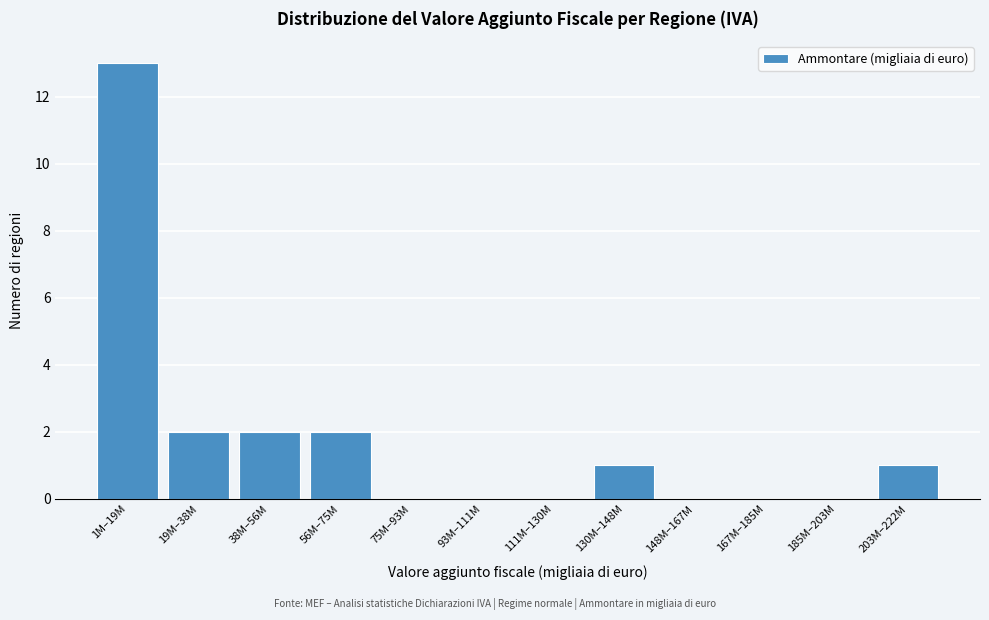

Reading left to right, what are all the values shown in this chart?

1M–19M=13	19M–38M=2	38M–56M=2	56M–75M=2	75M–93M=0	93M–111M=0	111M–130M=0	130M–148M=1	148M–167M=0	167M–185M=0	185M–203M=0	203M–222M=1